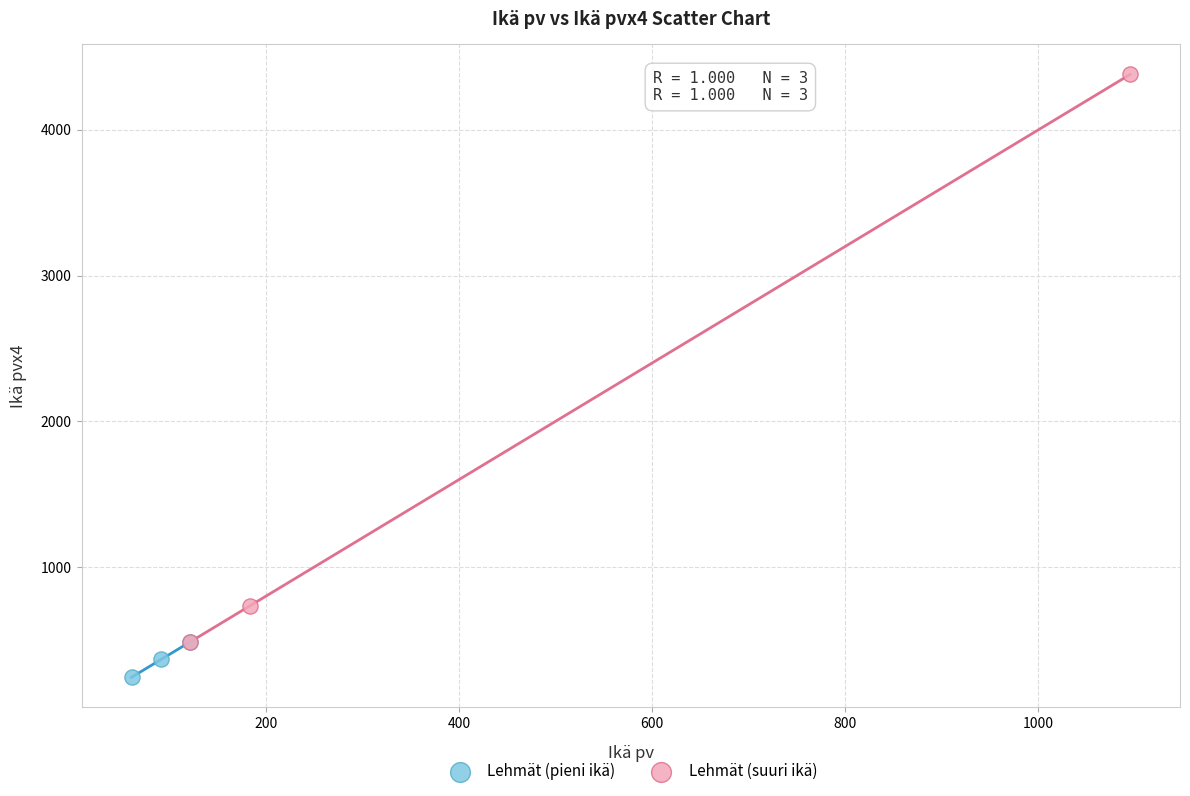

Which series has the widest spread of Y values?

Lehmät (suuri ikä)